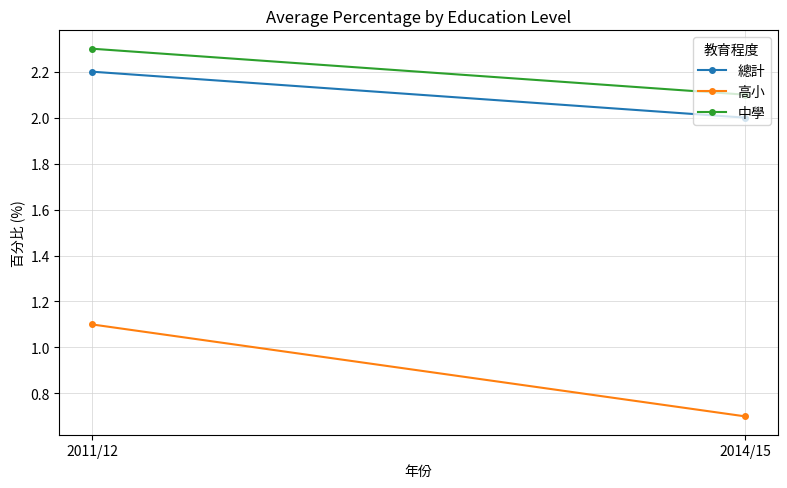

True or false: 中學 has a value of 2.1 at 2014/15.

True